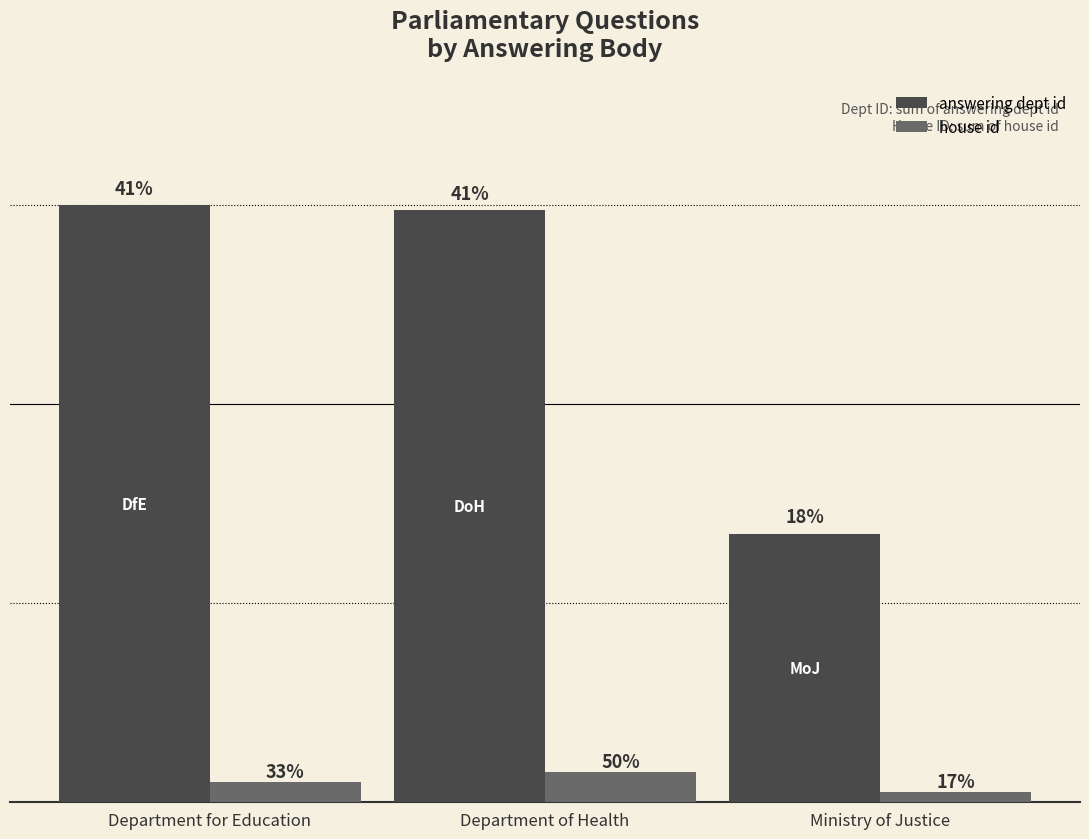

The value of house id at Department for Education is 6. True or false?

False